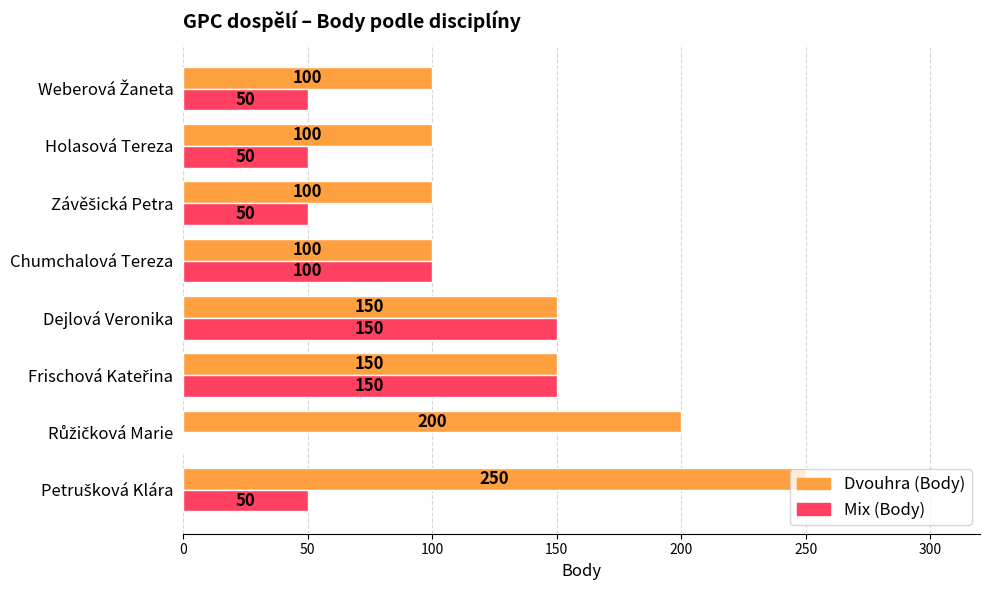

Is it true that Dvouhra (Body) equals 150 at Dejlová Veronika?

True